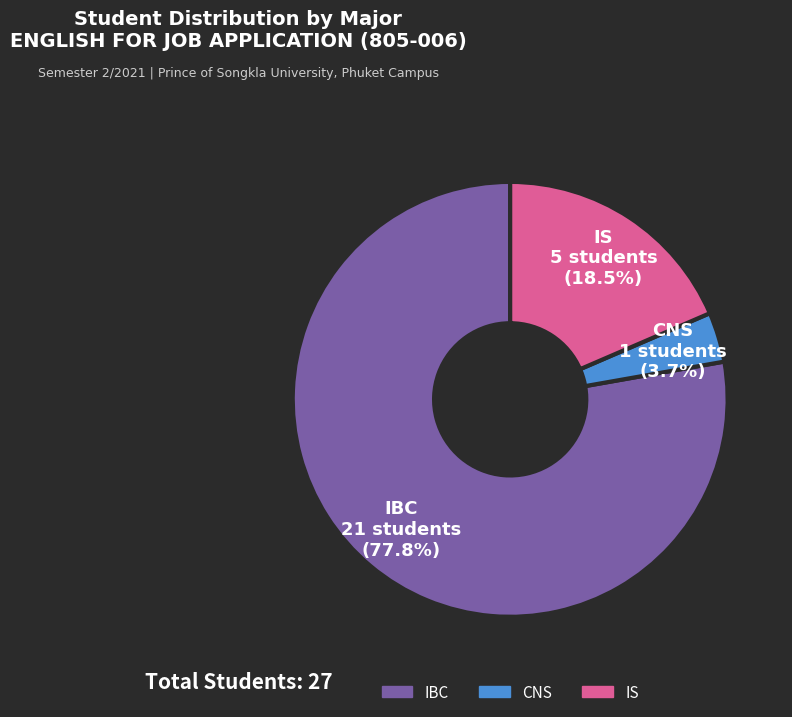

What percentage is the CNS slice, to the nearest percent?

4%